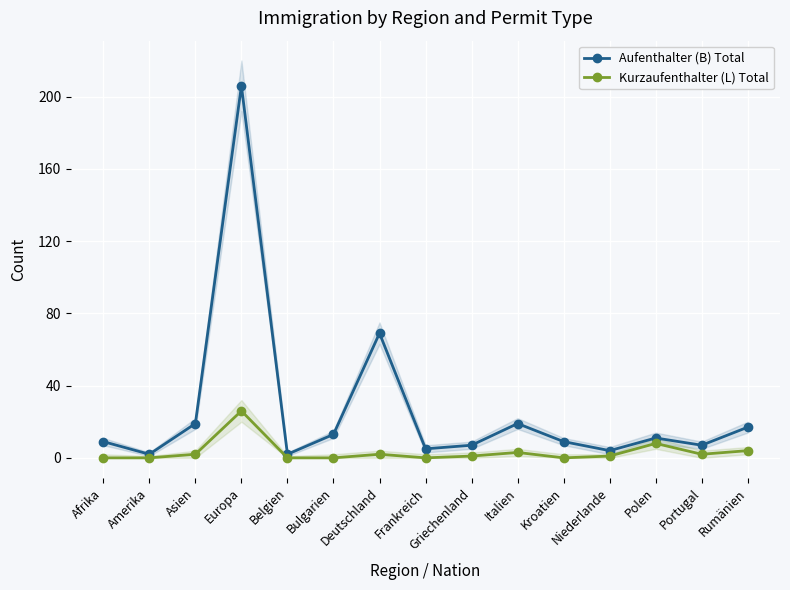

How many data points does each series have?

15